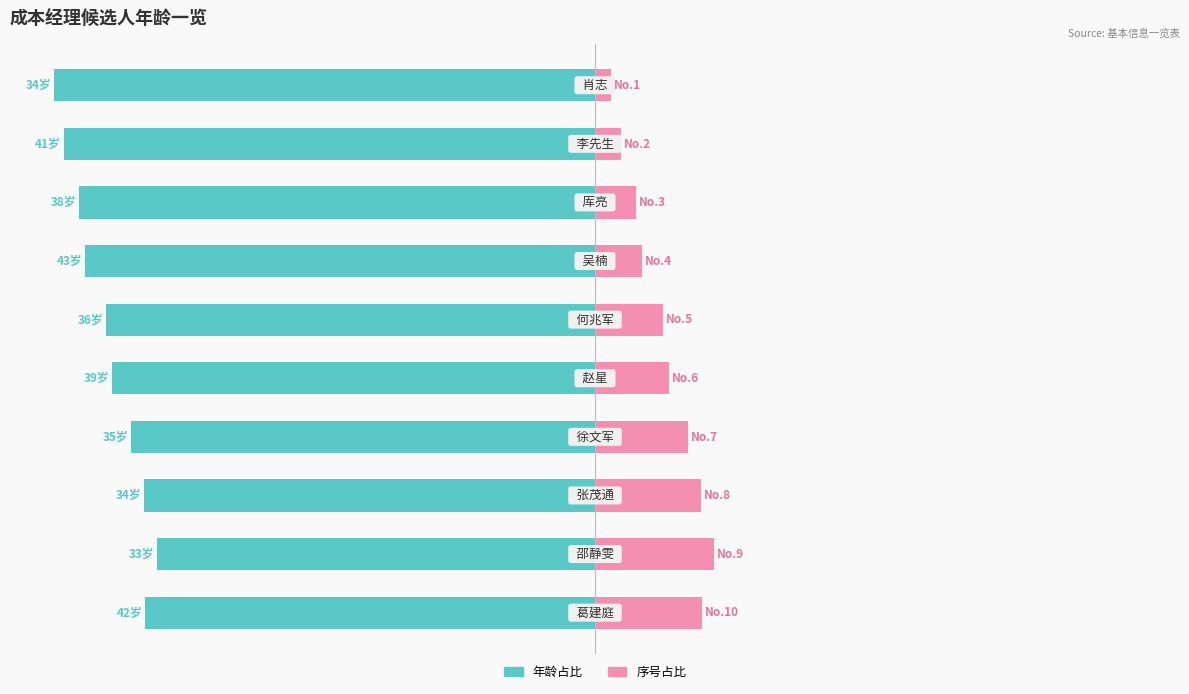

What is the difference between the maximum and minimum values in the 序号占比 series?

18.6